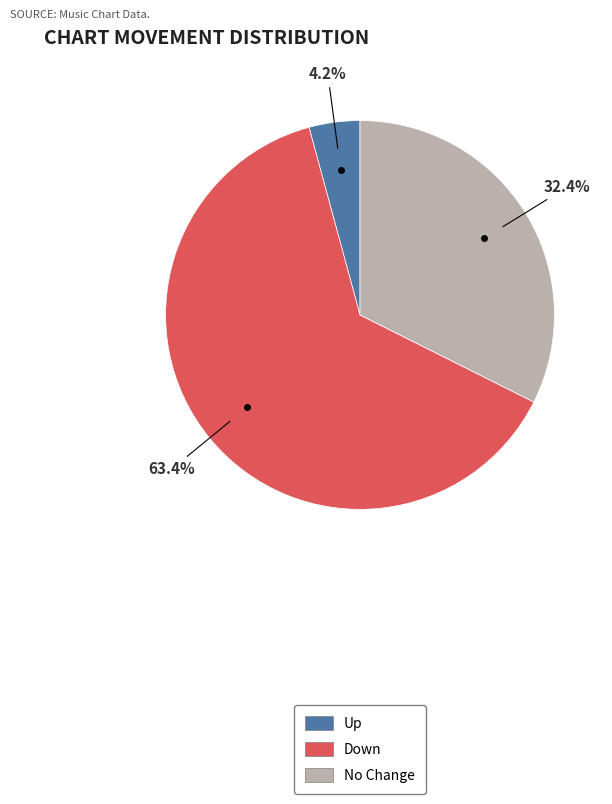

What percentage is NOT represented by Up?

95.8%